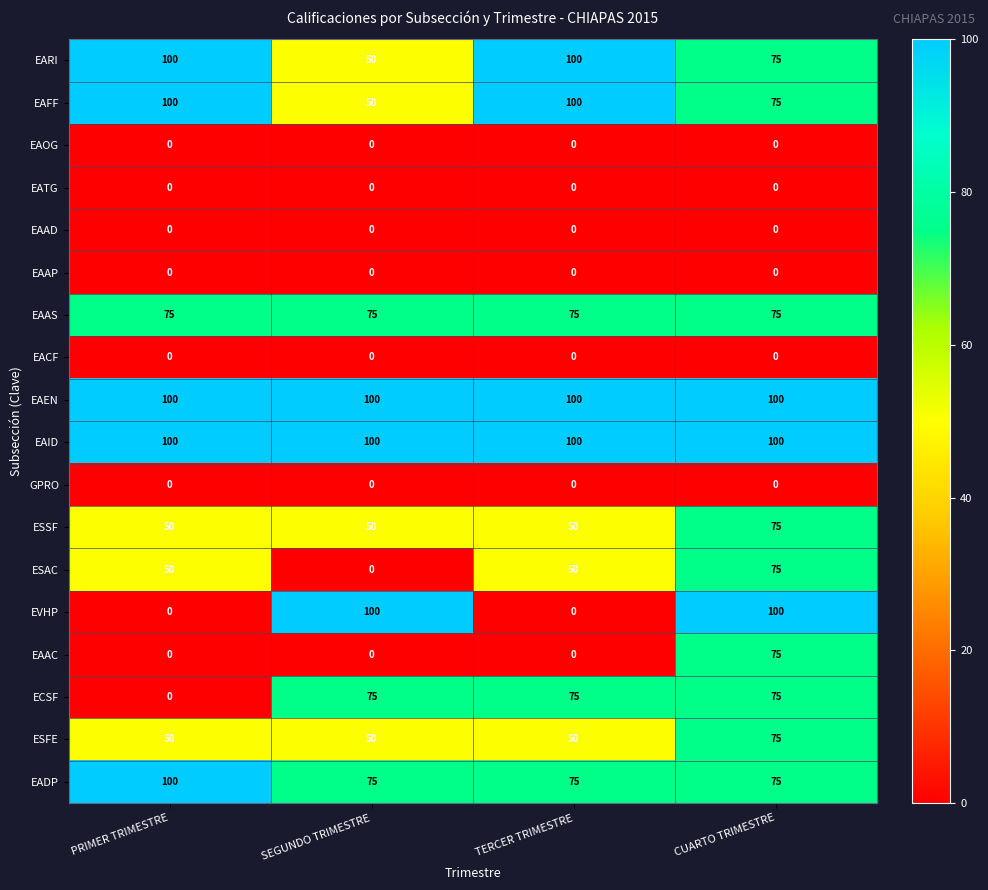

The value of EAAC at SEGUNDO TRIMESTRE is 23. True or false?

False